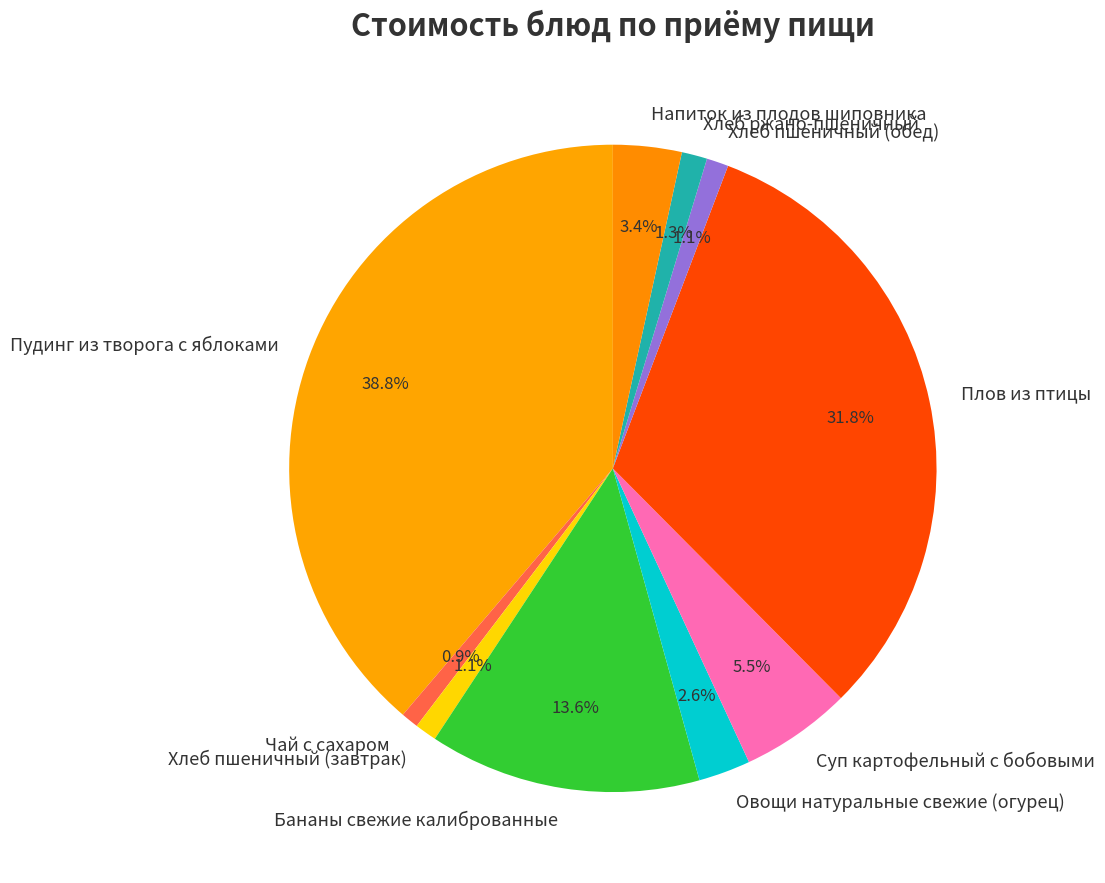

To the nearest percent, what is the average slice percentage?

10%